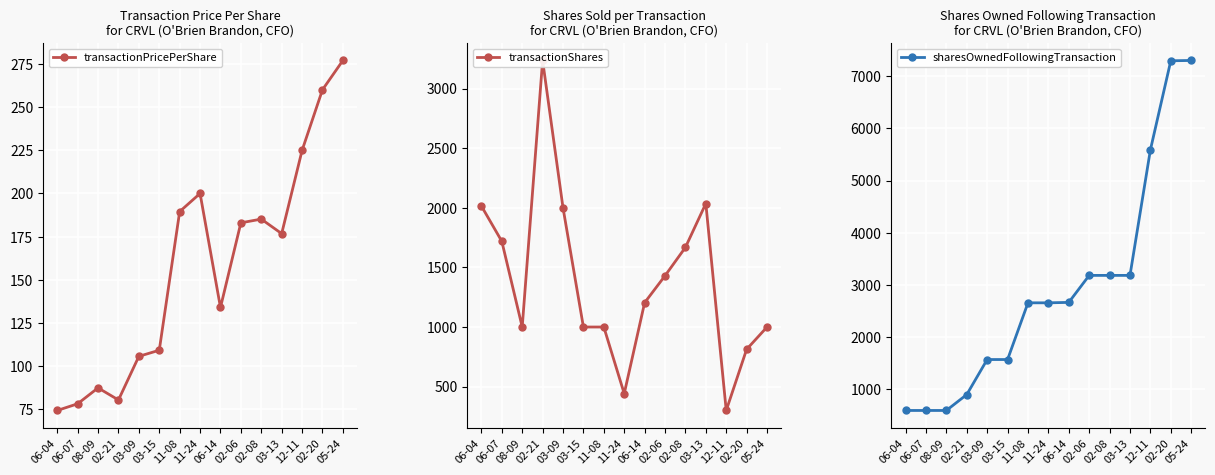

What is the difference between the maximum and second lowest values in the transactionPricePerShare series?

198.6